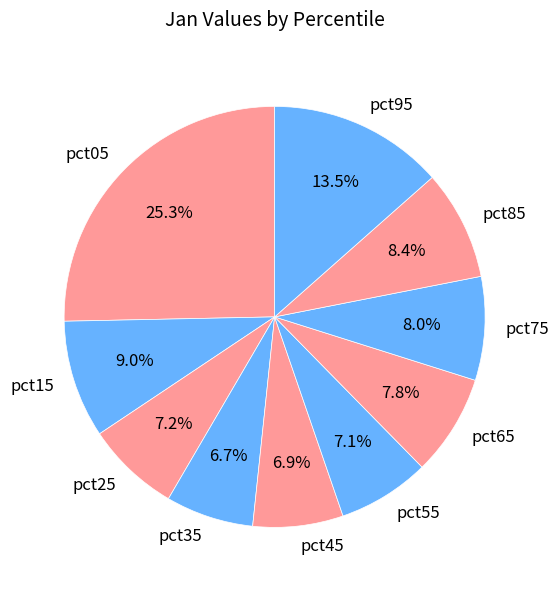

To the nearest percent, what is the difference between the largest and smallest slice percentages?

19%